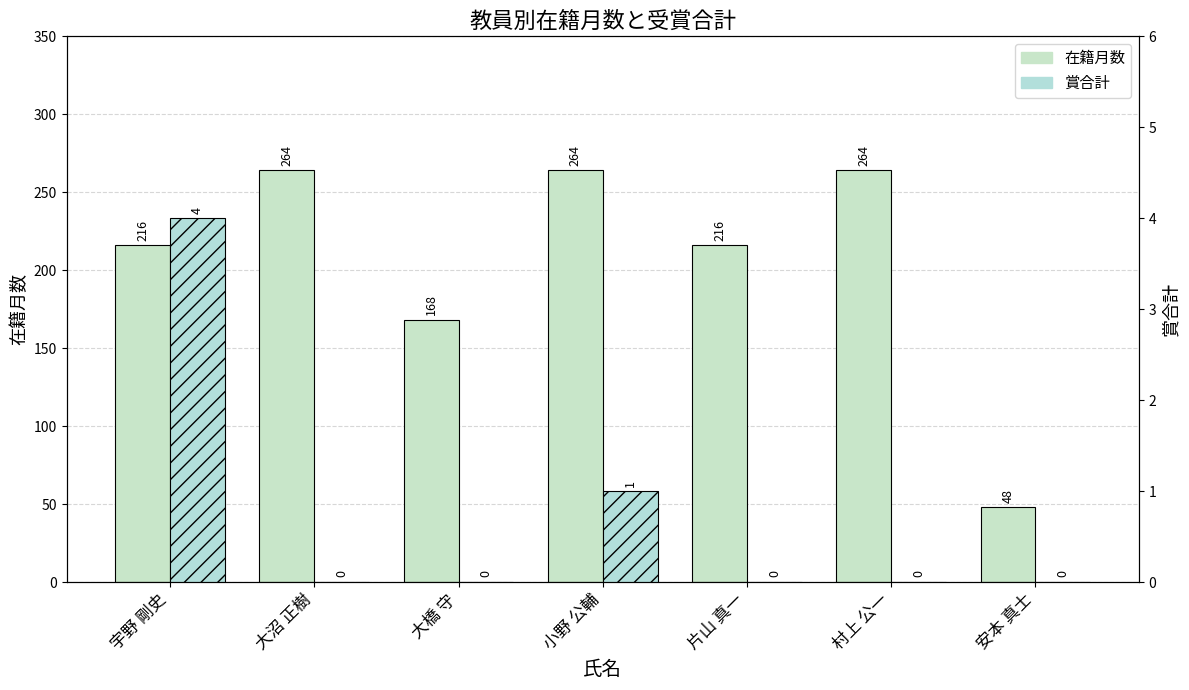

What is the spread (max minus min) of values at 大沼 正樹?

264